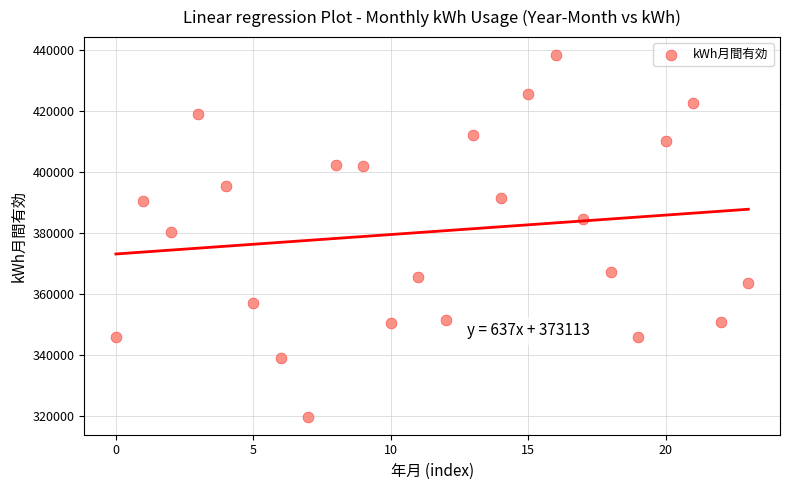

What is the range of Y values (max minus min)?

118416